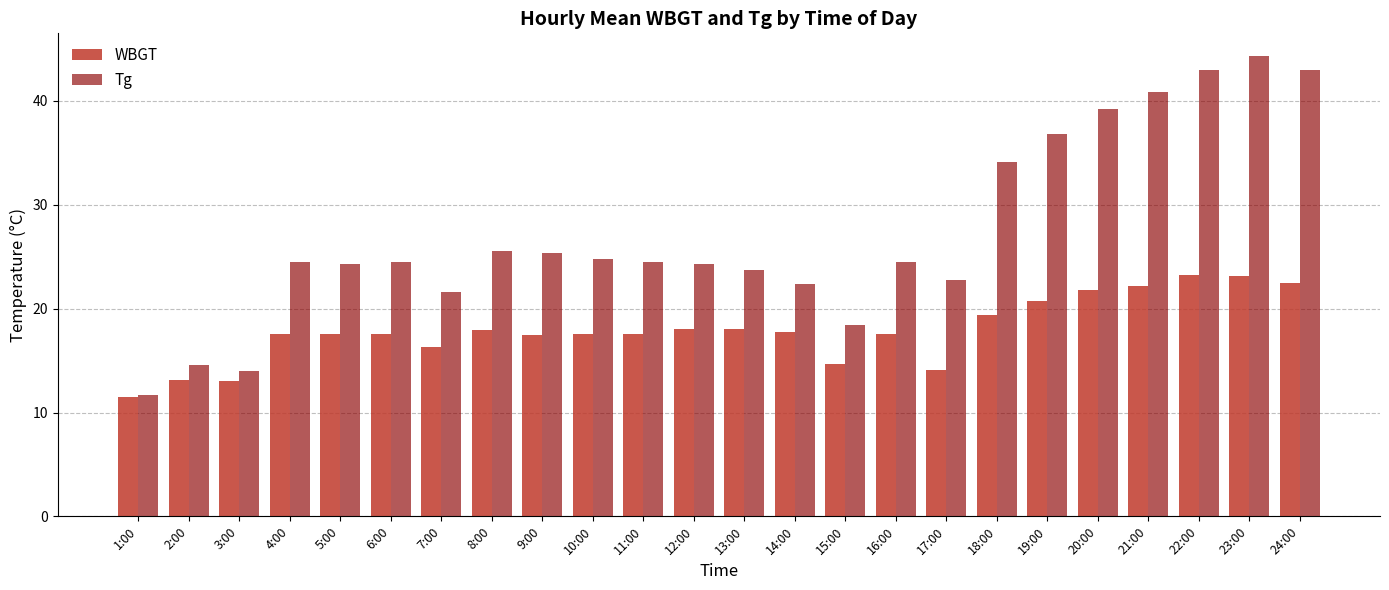

Is the value of Tg at 16:00 greater than the value of WBGT at 12:00?

Yes